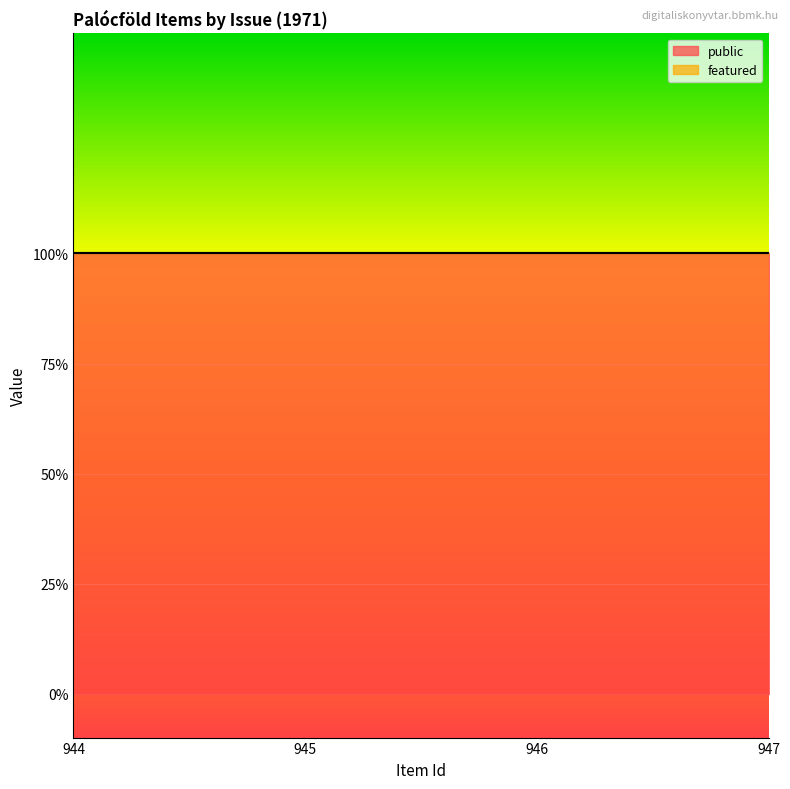

Reading left to right, list all the values displayed in this chart.

public: 1	1	1	1
featured: 0	0	0	0